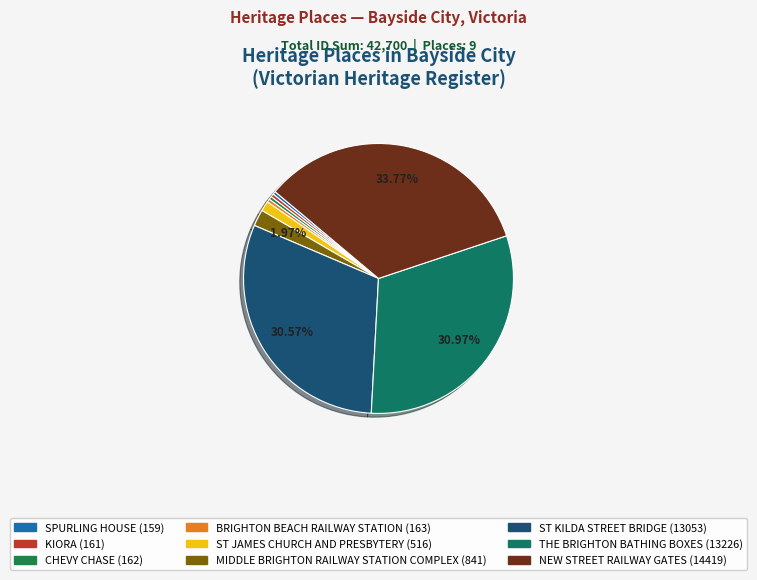

Does any single category account for the majority?

No